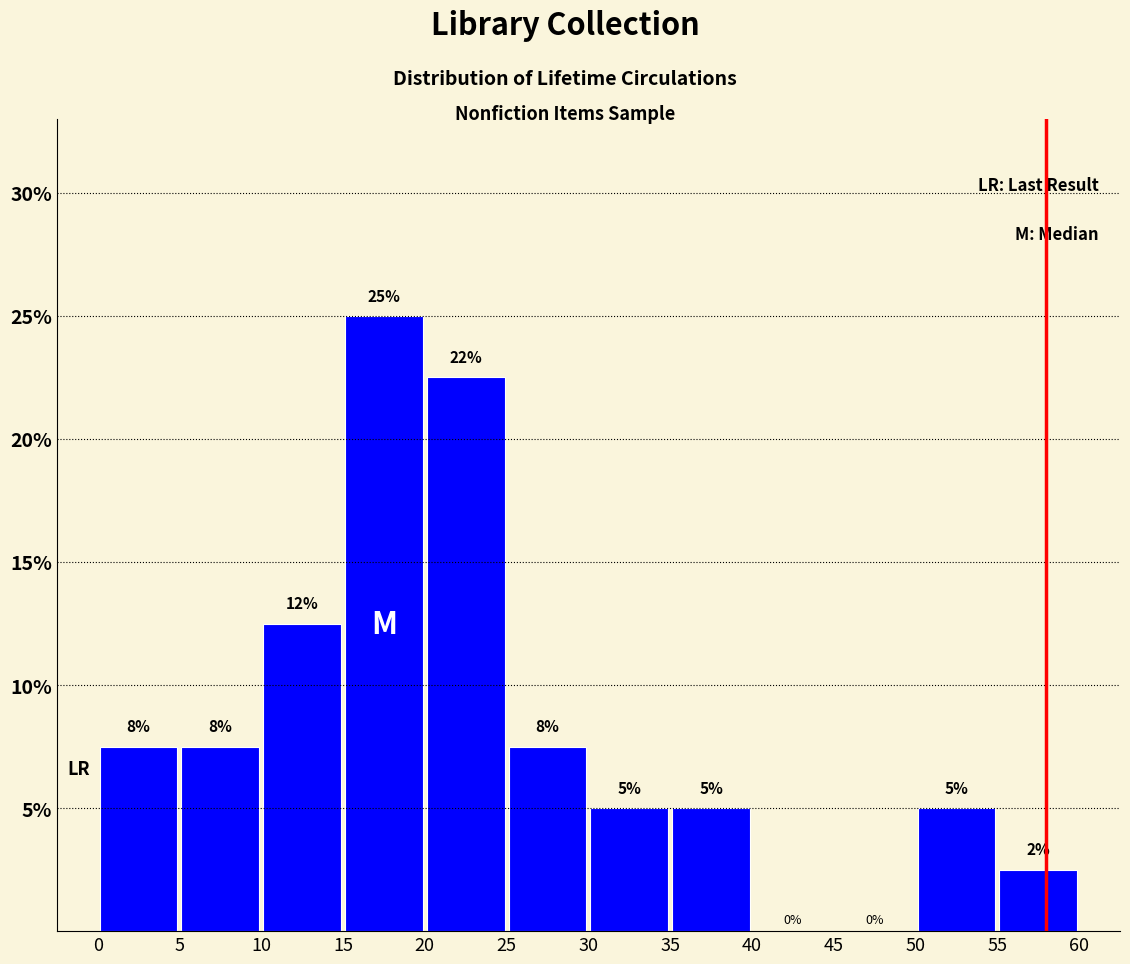

Over which range of the x-axis is the bar tallest?

15 to 20